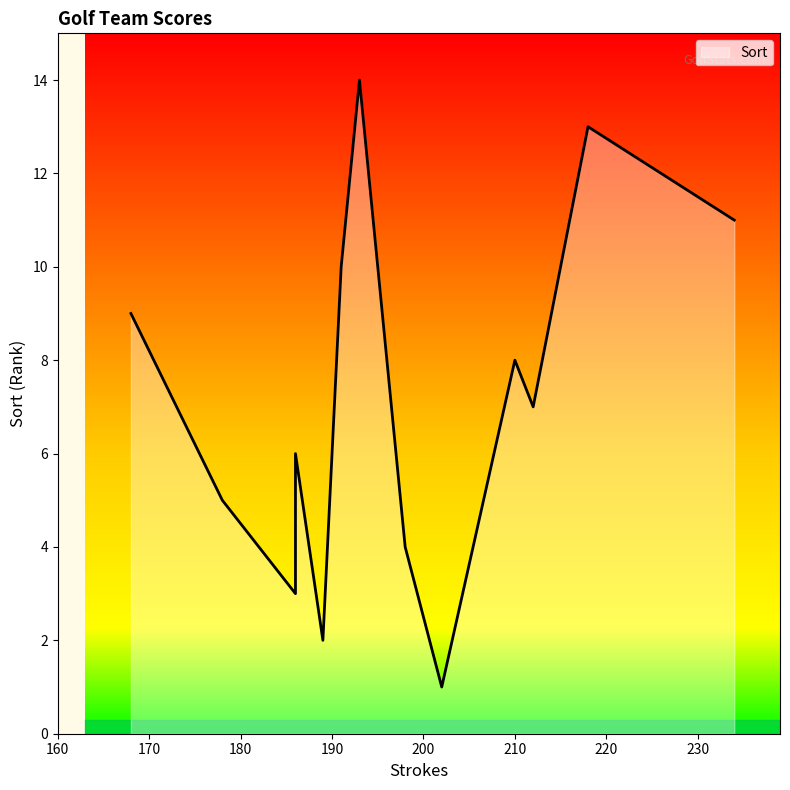

The value at 189 is 0. True or false?

False